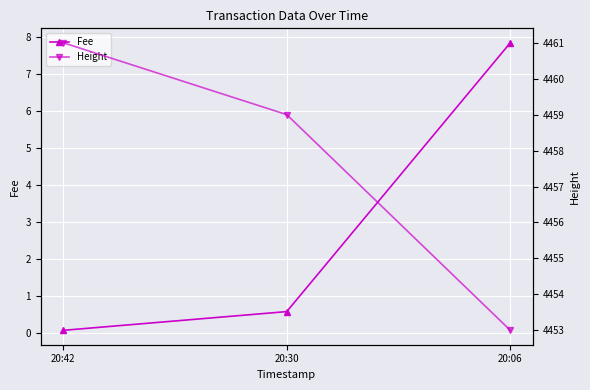

What is the difference between the Height values at 20:42 and 20:06?

8.0